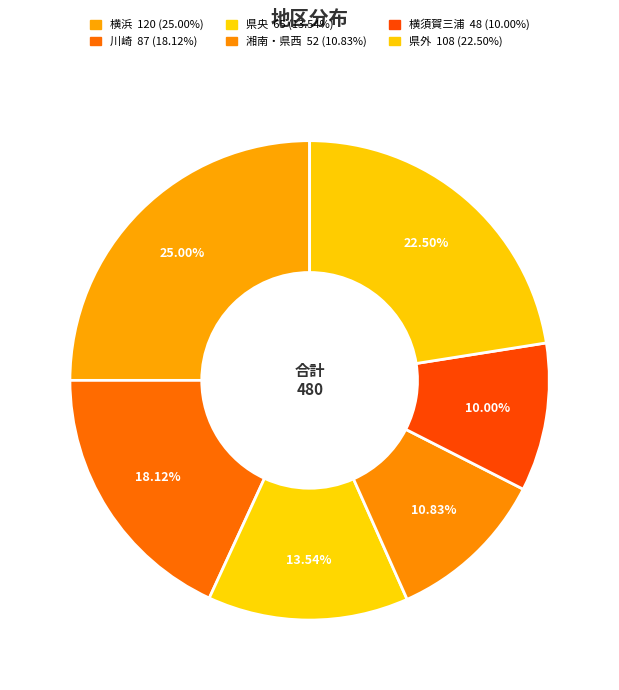

What percentage is NOT represented by 県外?

77.5%